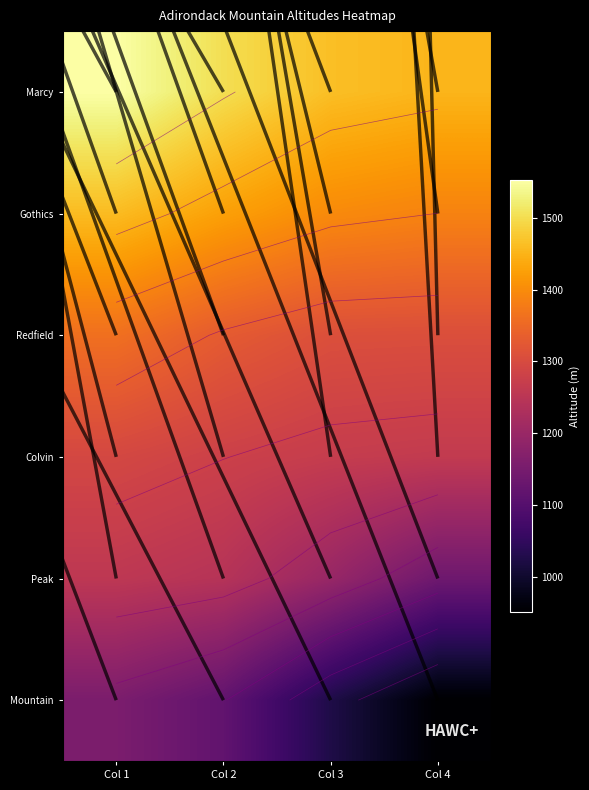

What is the smallest value displayed?

842